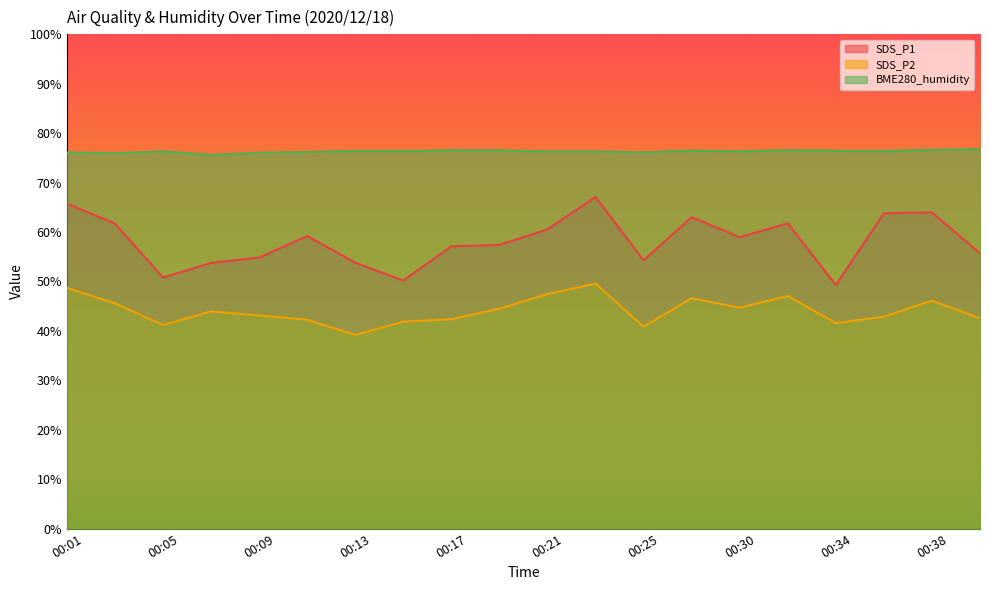

Which category has the lowest value in the SDS_P2 series?

00:13